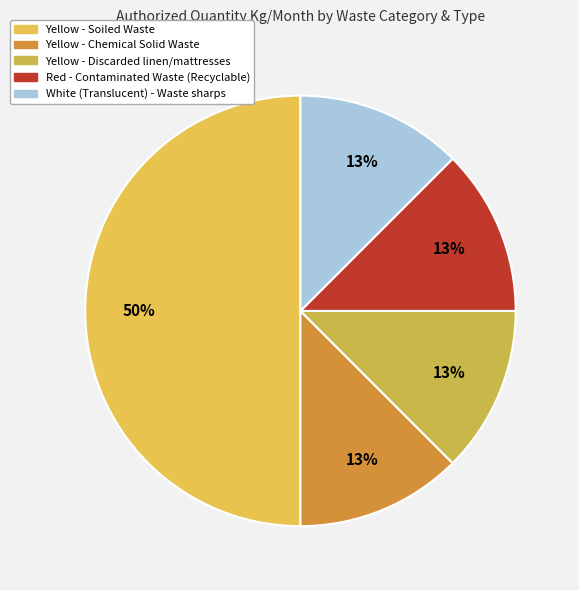

What is the largest slice in the pie chart?

Yellow - Soiled Waste